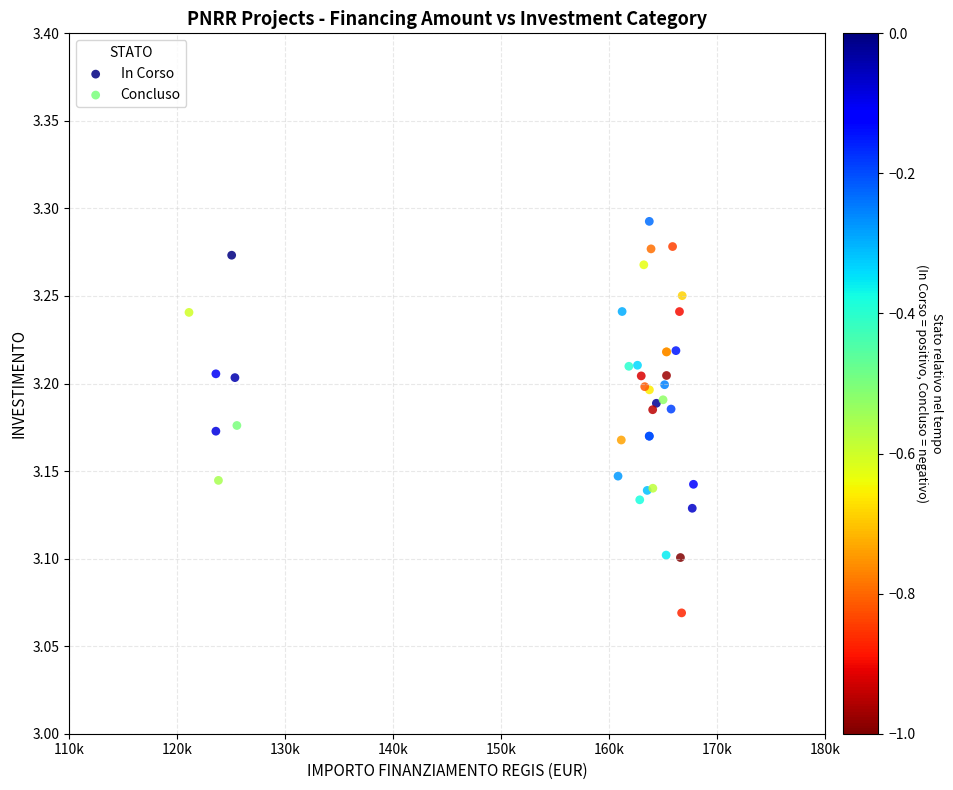

What are all the series names shown in the legend?

In Corso, Concluso